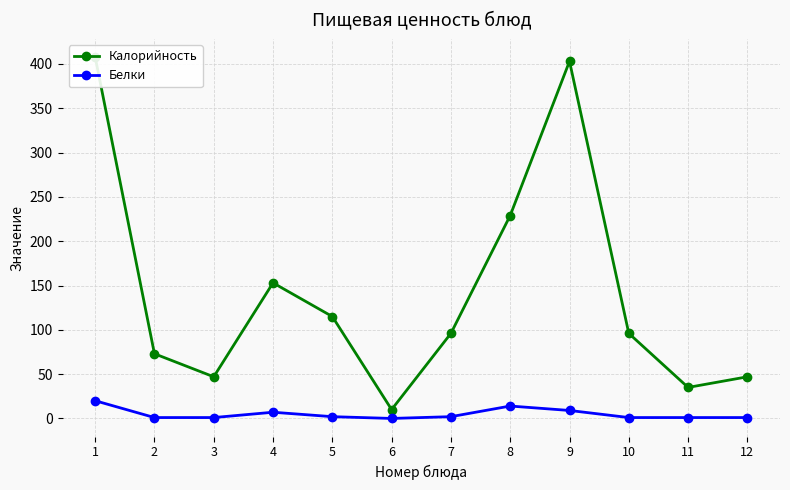

List the labels in order of Белки value, smallest first.

6, 2, 3, 10, 11, 12, 5, 7, 4, 9, 8, 1